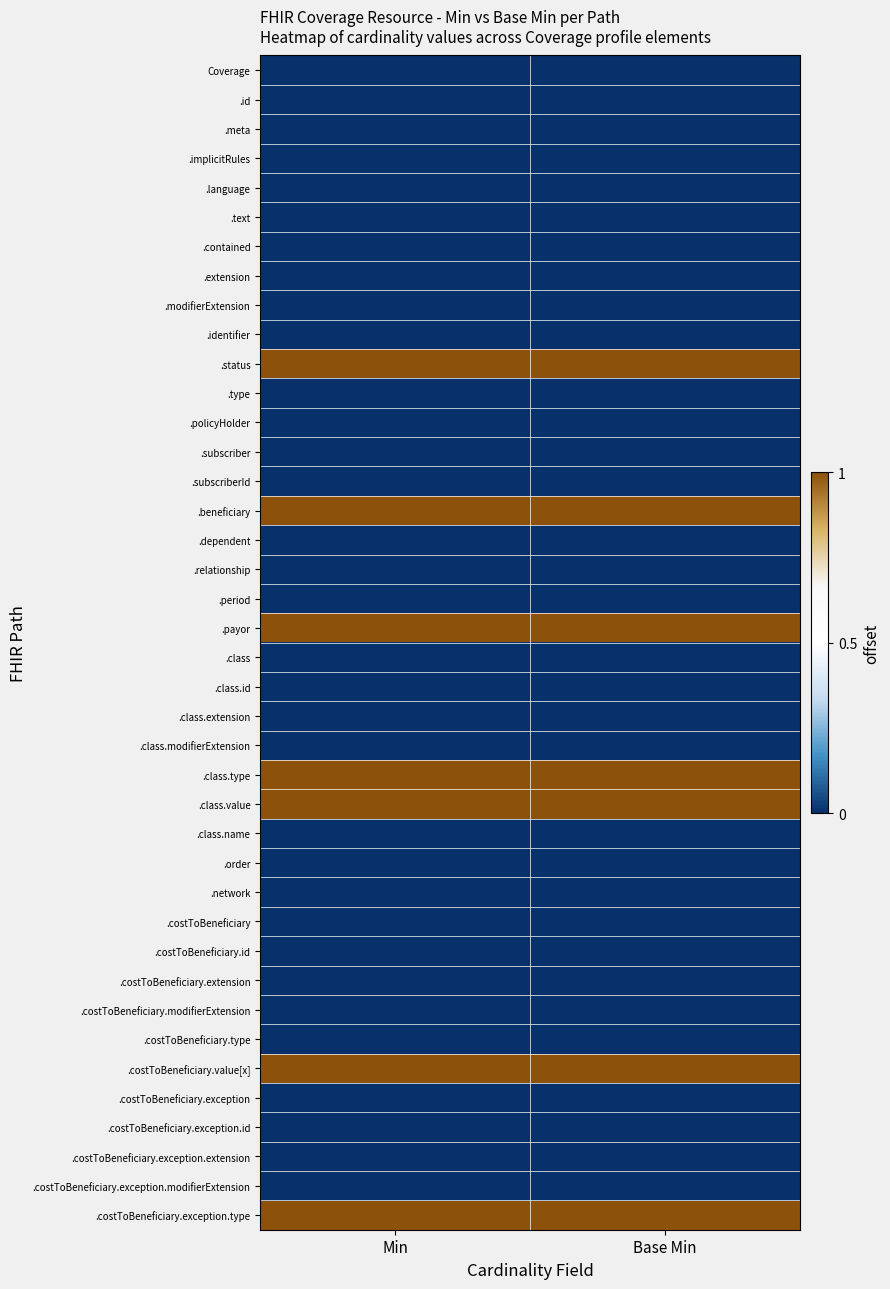

What is the total value across all series at Min?

7